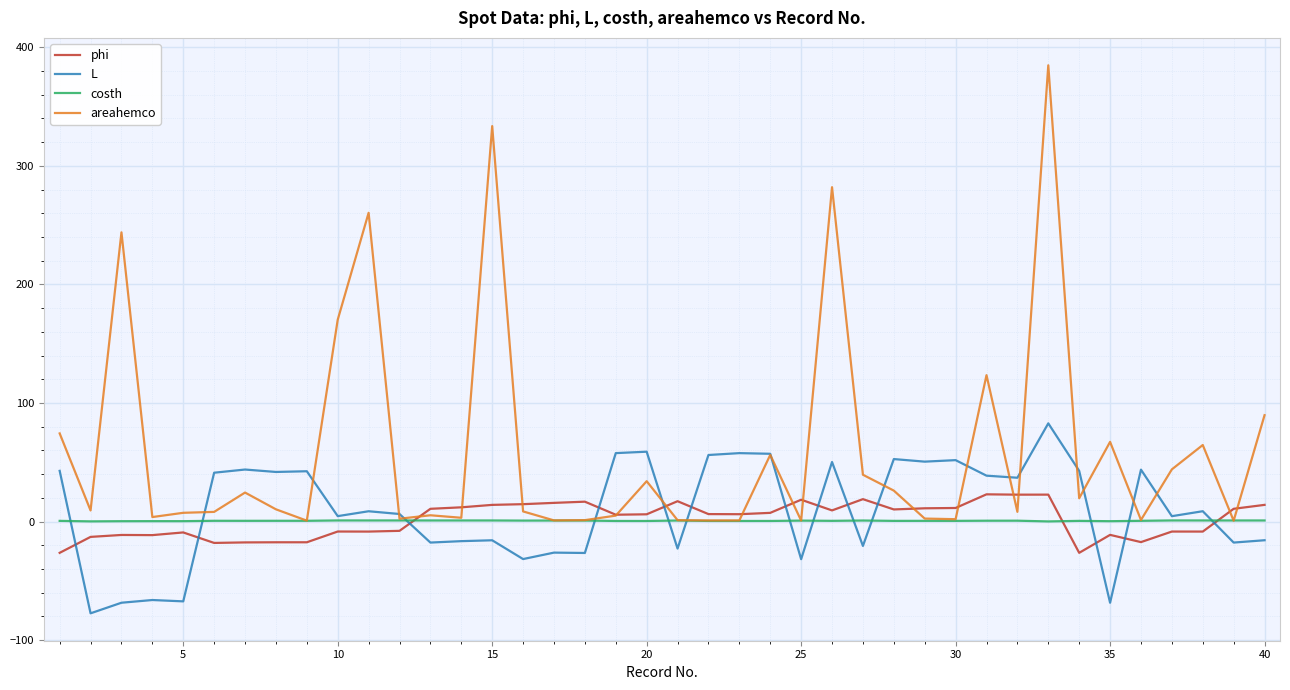

List the series in order of their peak value, highest first.

areahemco, L, phi, costh